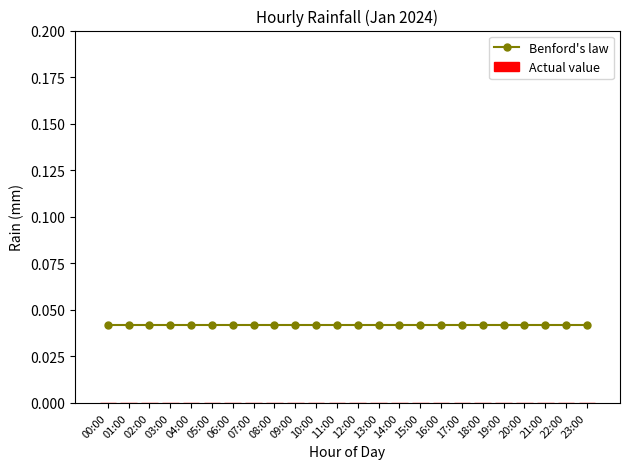

How many bars are there in total?

48